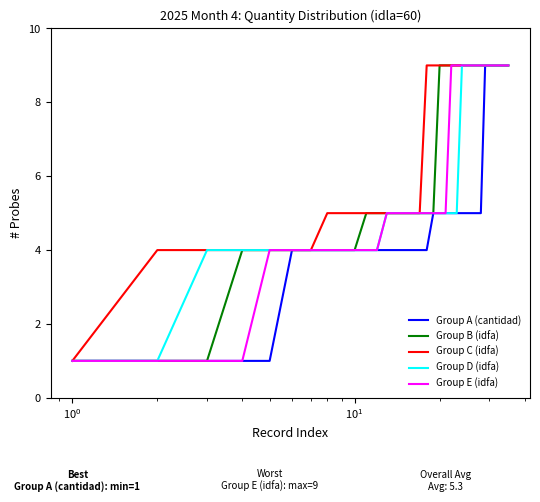

Which series has the largest total across all categories?

Group C (idfa)